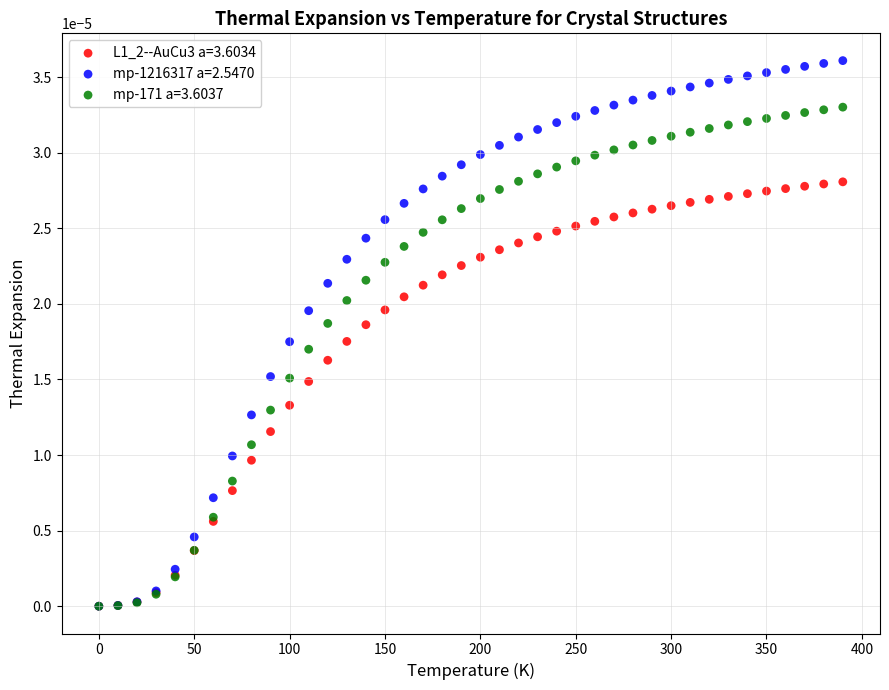

What are all the series names shown in the legend?

L1_2--AuCu3 a=3.6034, mp-1216317 a=2.5470, mp-171 a=3.6037